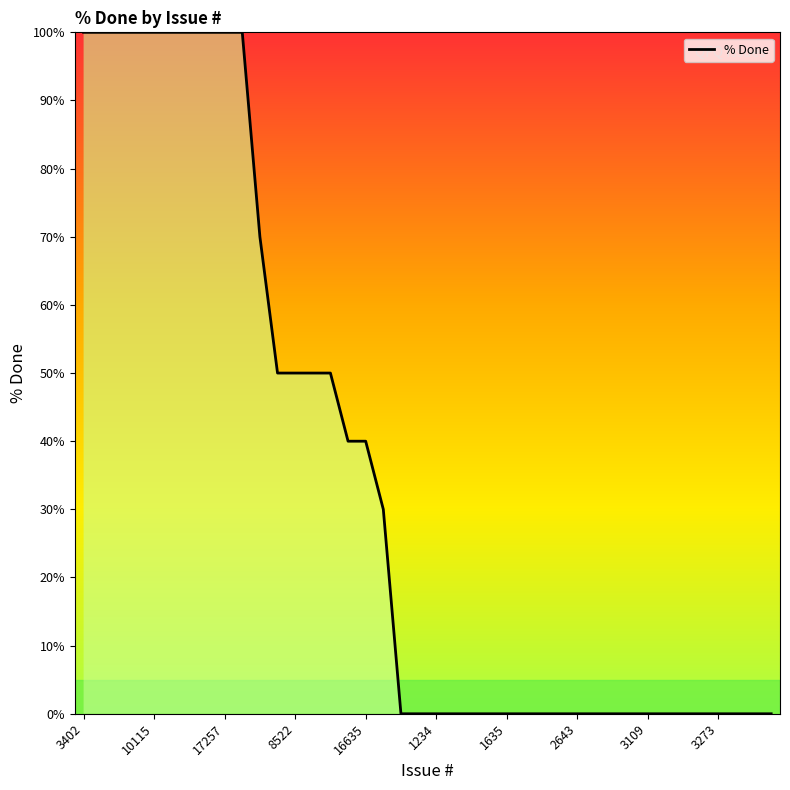

What is the difference between the maximum and minimum values?

100